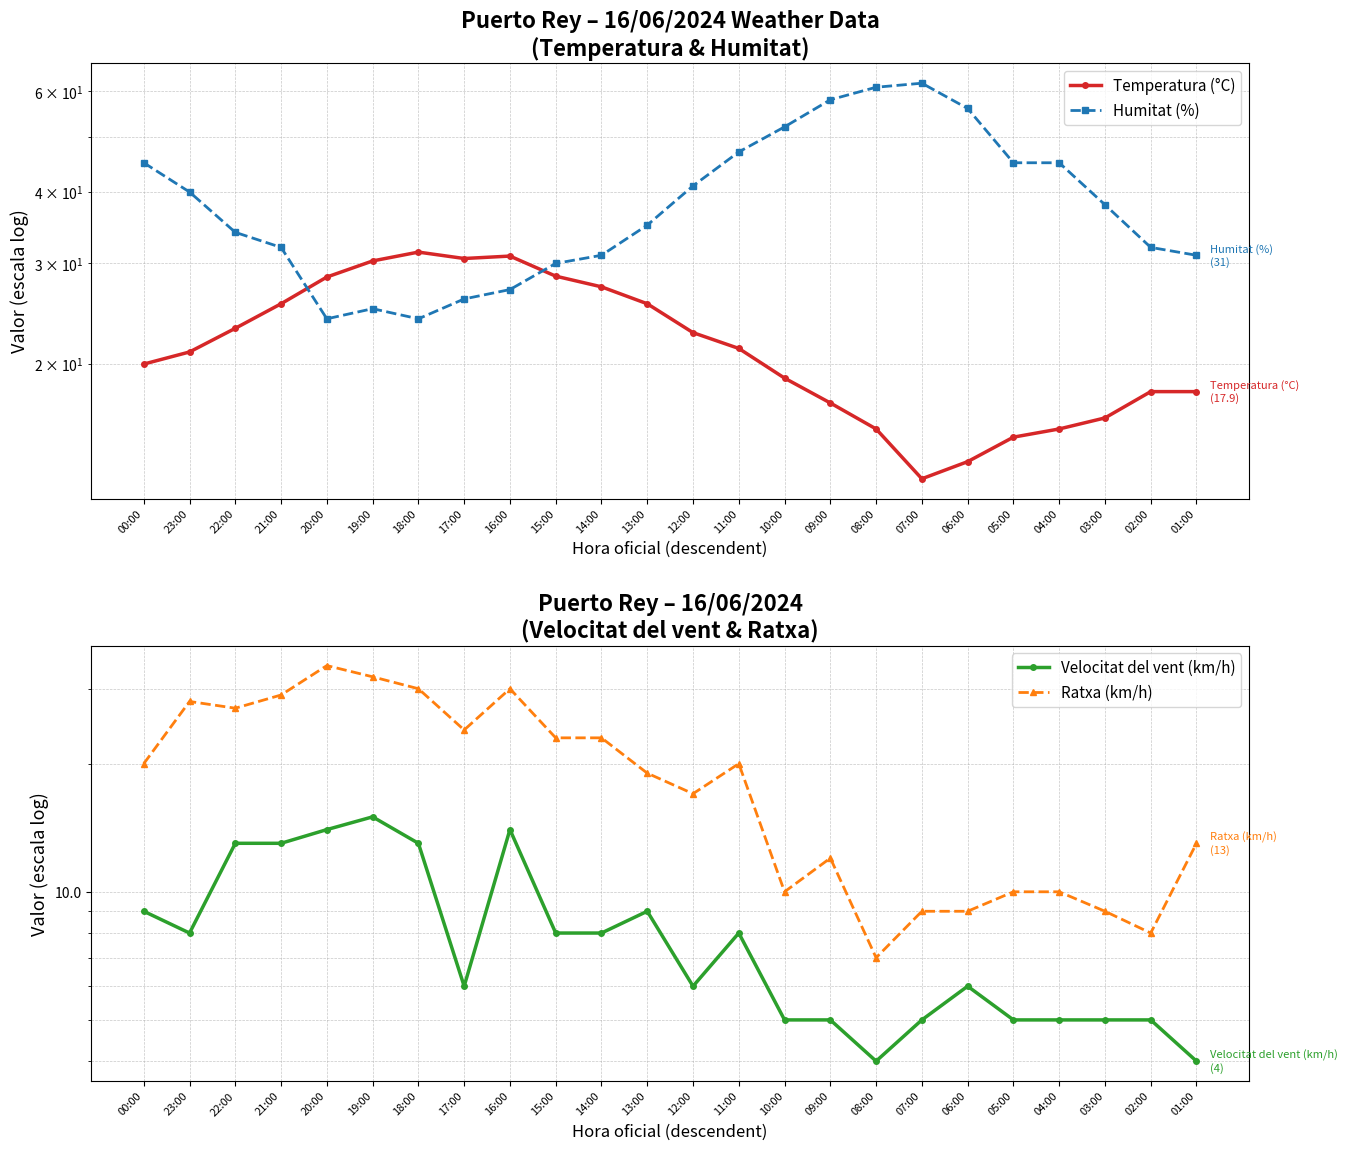

Rank the categories by Velocitat del vent (km/h) value from highest to lowest.

19:00, 20:00, 16:00, 22:00, 21:00, 18:00, 00:00, 13:00, 23:00, 15:00, 14:00, 11:00, 17:00, 12:00, 06:00, 10:00, 09:00, 07:00, 05:00, 04:00, 03:00, 02:00, 08:00, 01:00